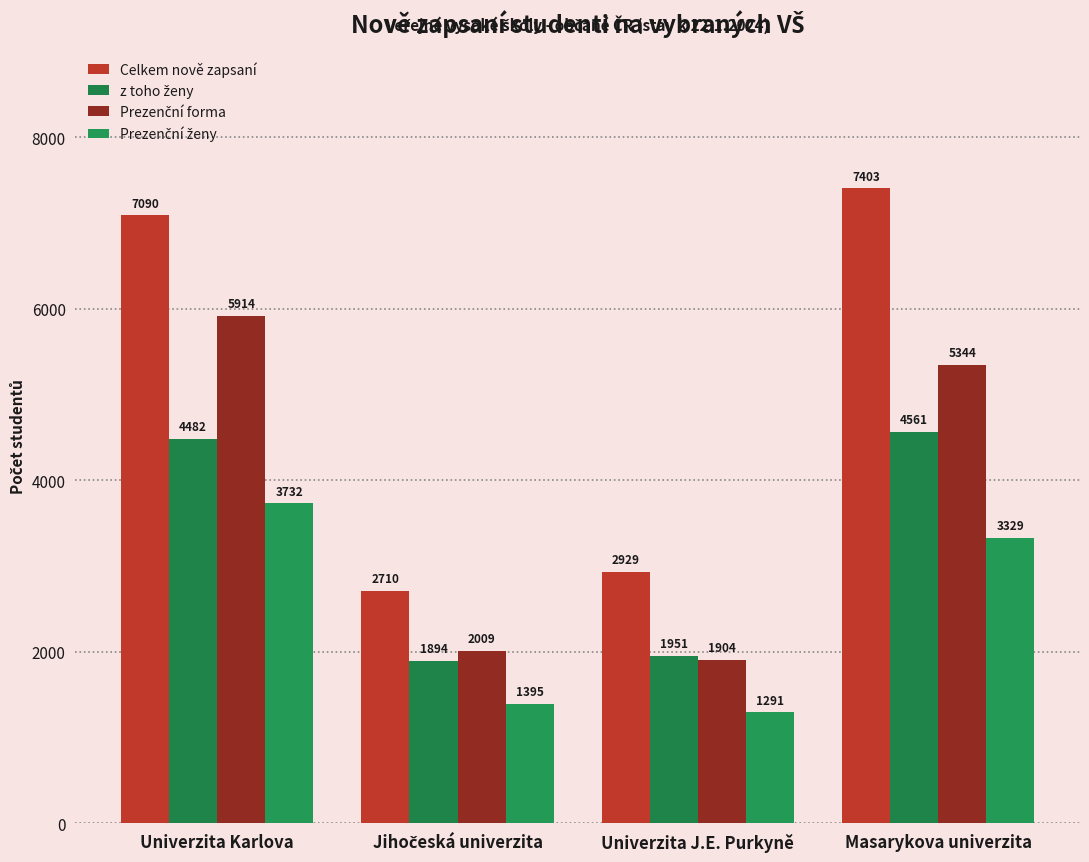

How many distinct data groups are displayed?

4